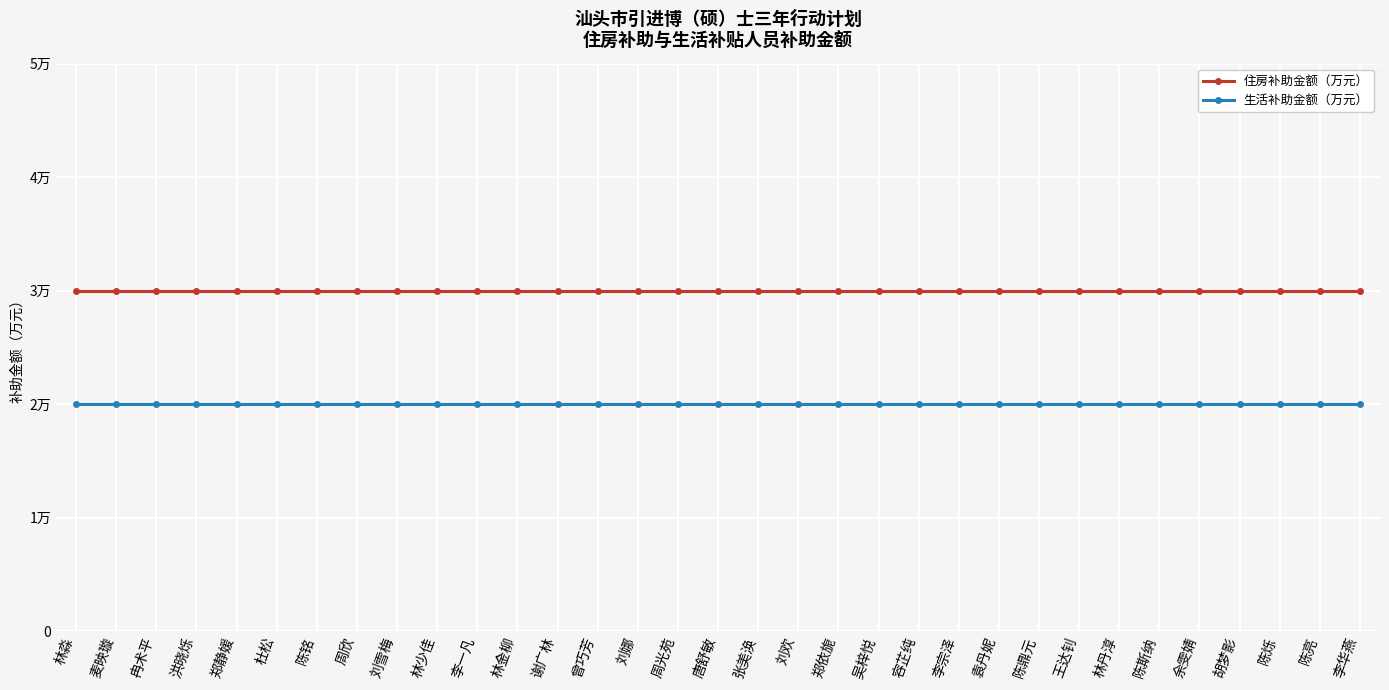

Is the value of 生活补助金额（万元） at 袁丹妮 greater than the value of 住房补助金额（万元） at 容芷纯?

No